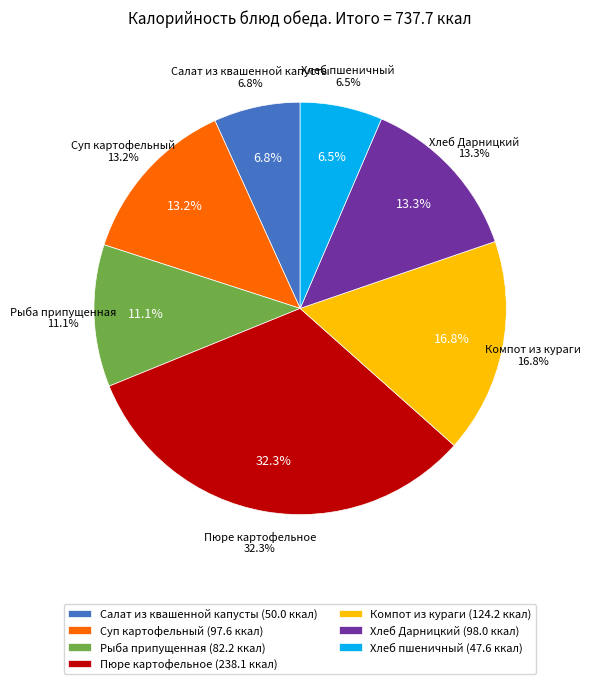

How many segments does this pie chart have?

7